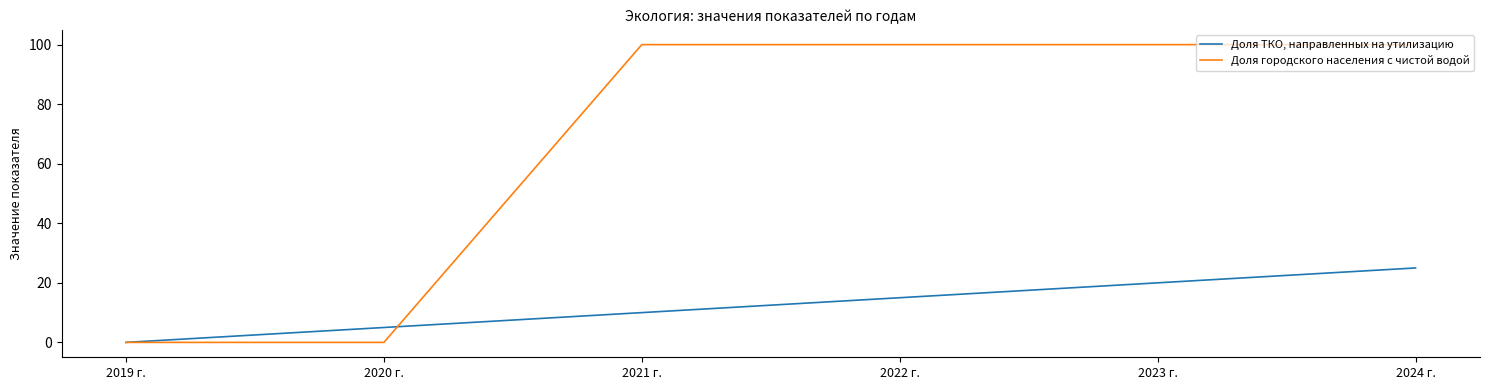

How many series are shown in this chart?

2